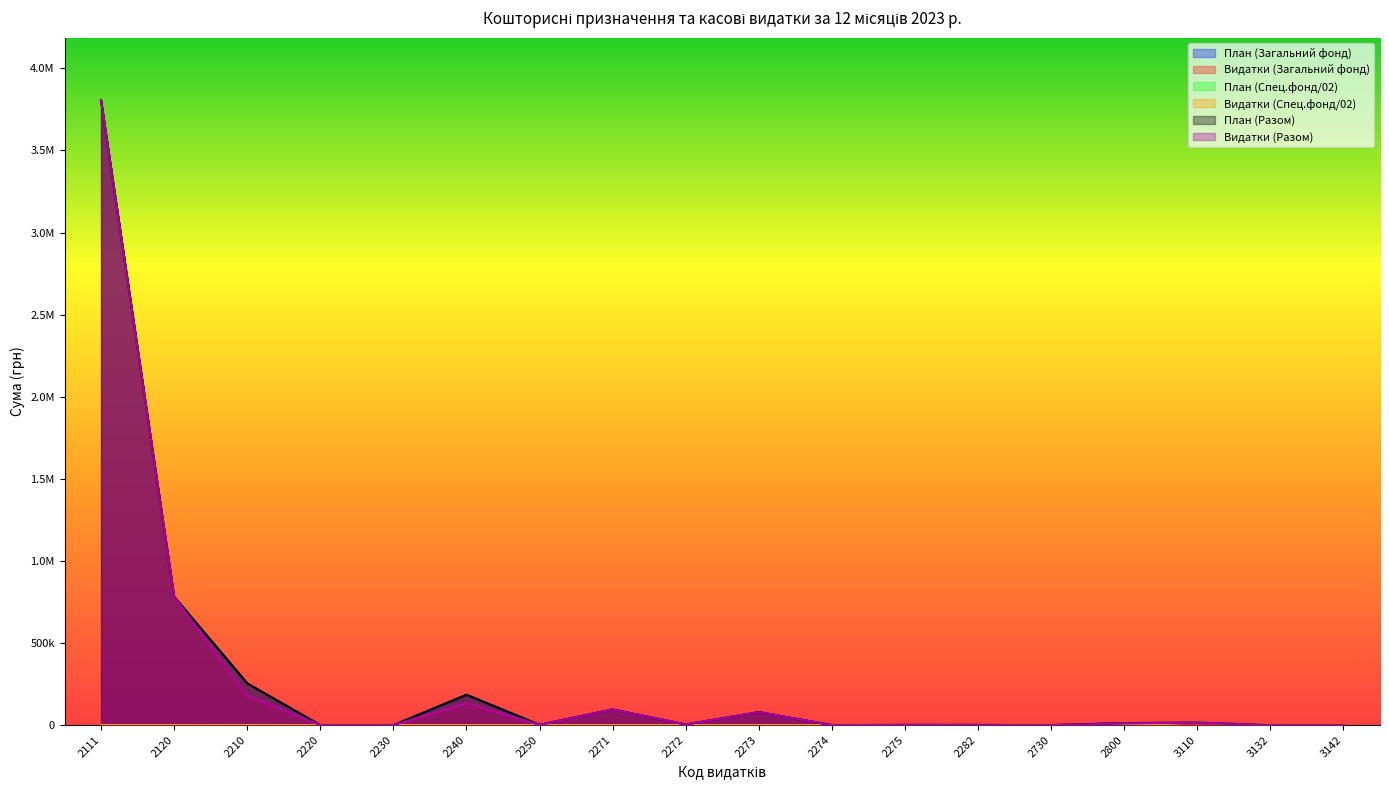

How many series are shown in this chart?

6